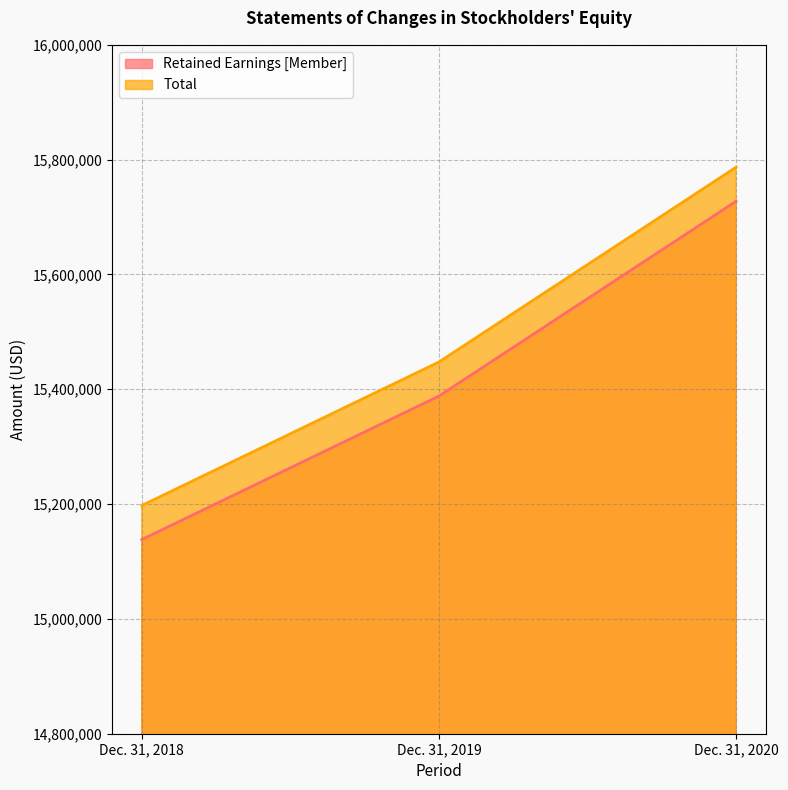

How many lines are shown in the chart?

2